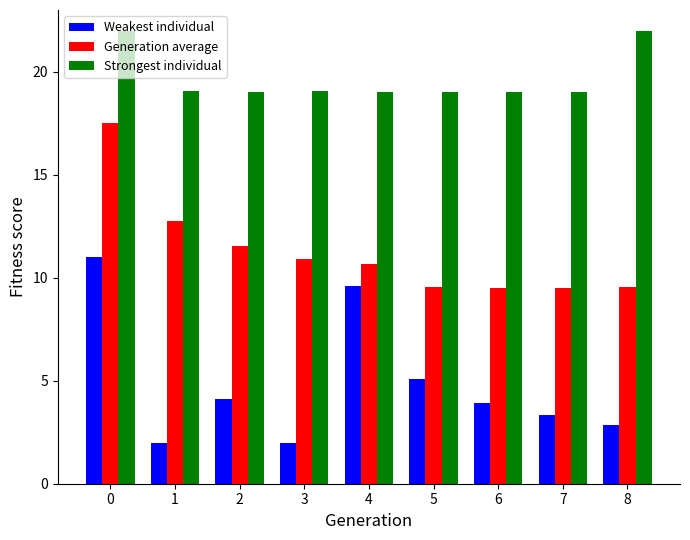

How many series are shown in this chart?

3